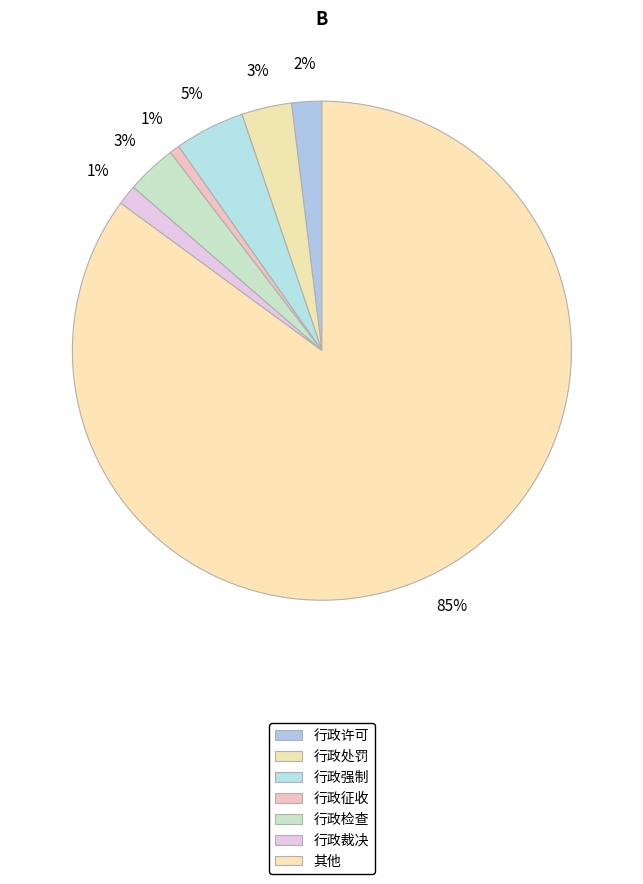

How many slices are in this pie chart?

7